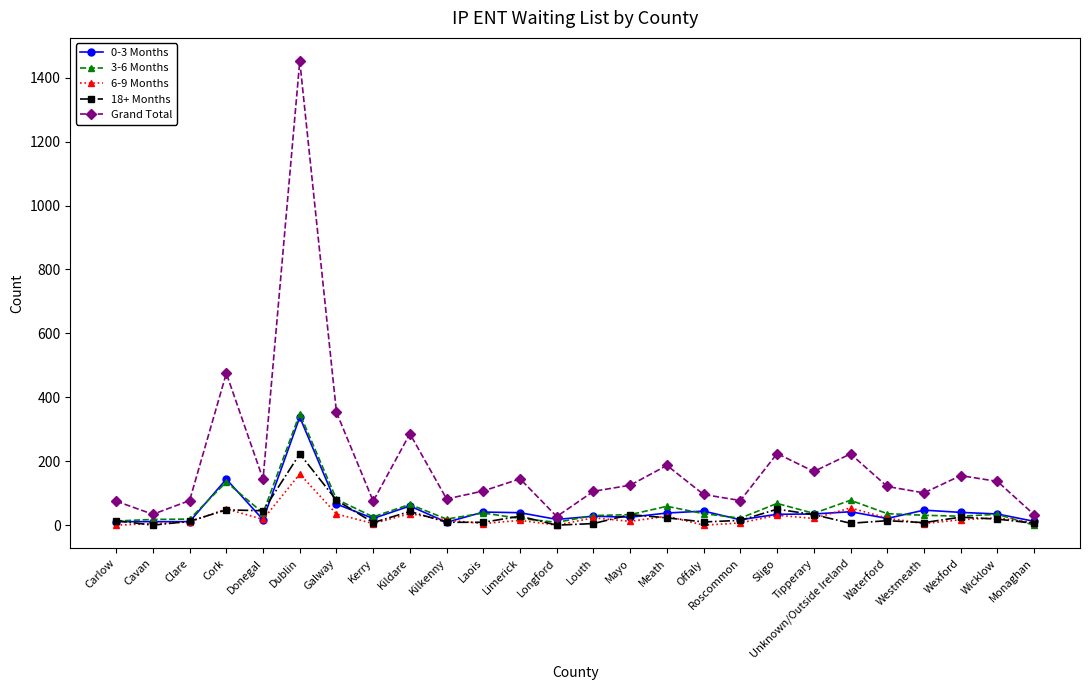

What position from the right is Louth?

13